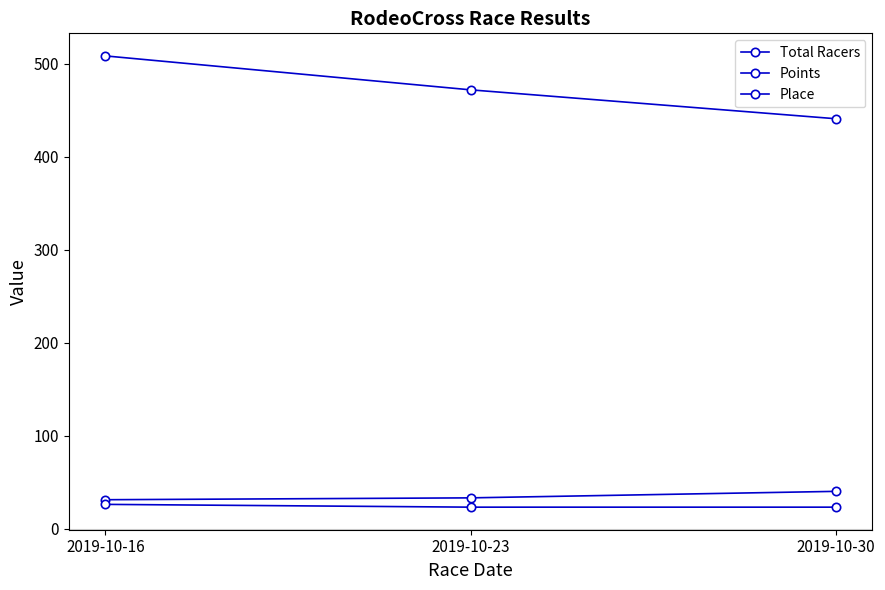

At how many categories does at least one series exceed 453?

2